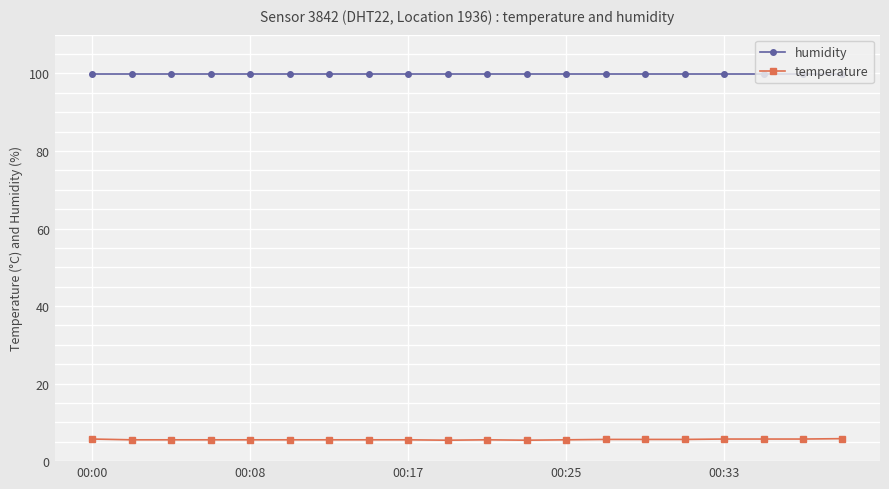

True or false: humidity and temperature cross at least once.

False